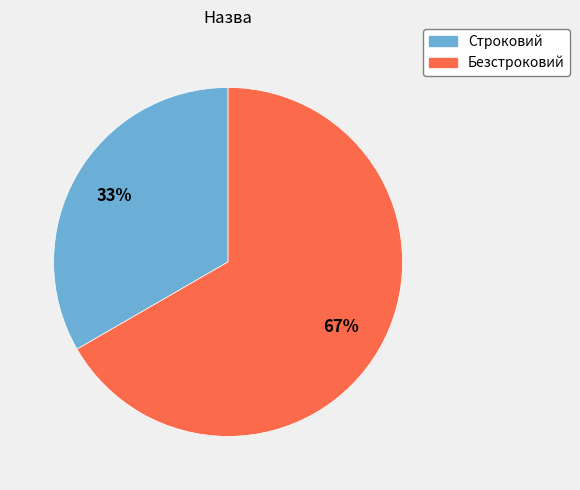

Between Безстроковий and Строковий, which is larger?

Безстроковий